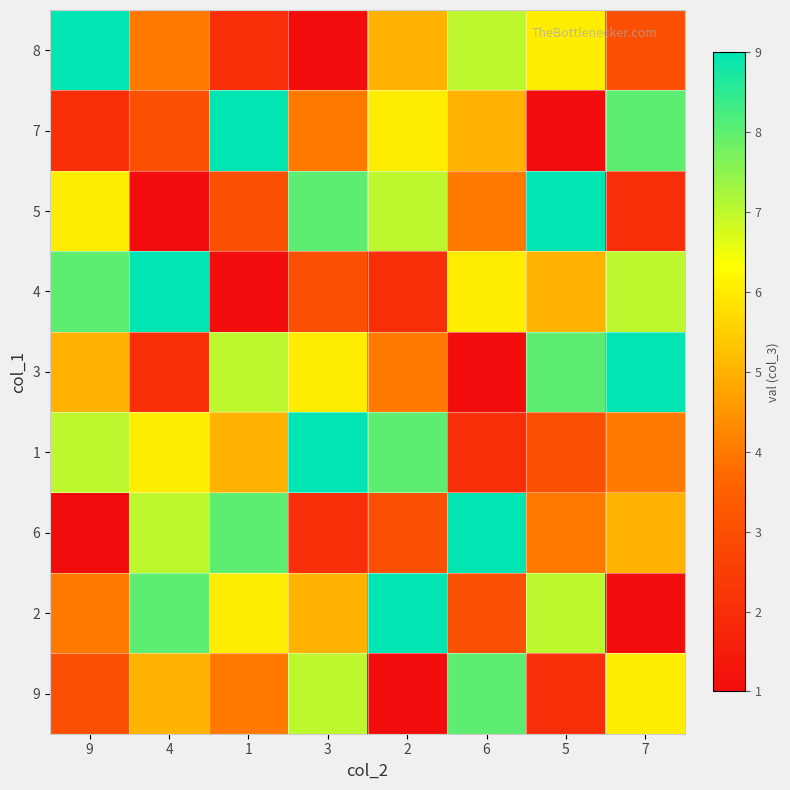

How many categories are shown in the chart?

8